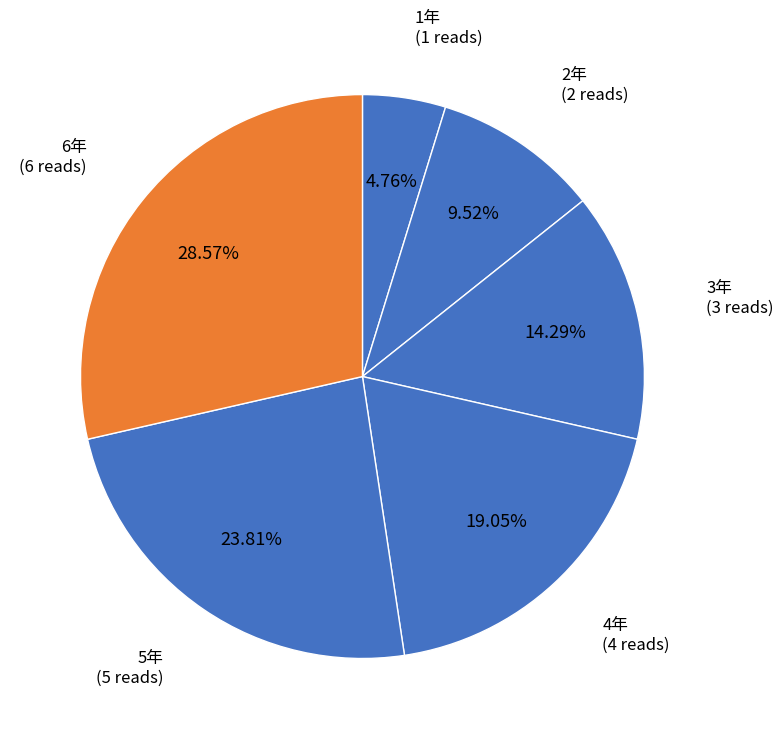

What portion of the pie excludes 1年?

95.2%